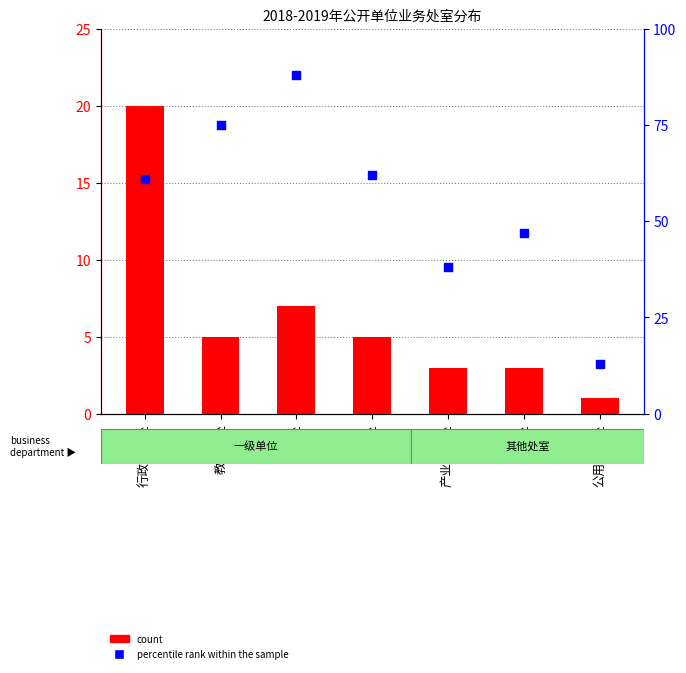

At how many categories does at least one series exceed 80?

1